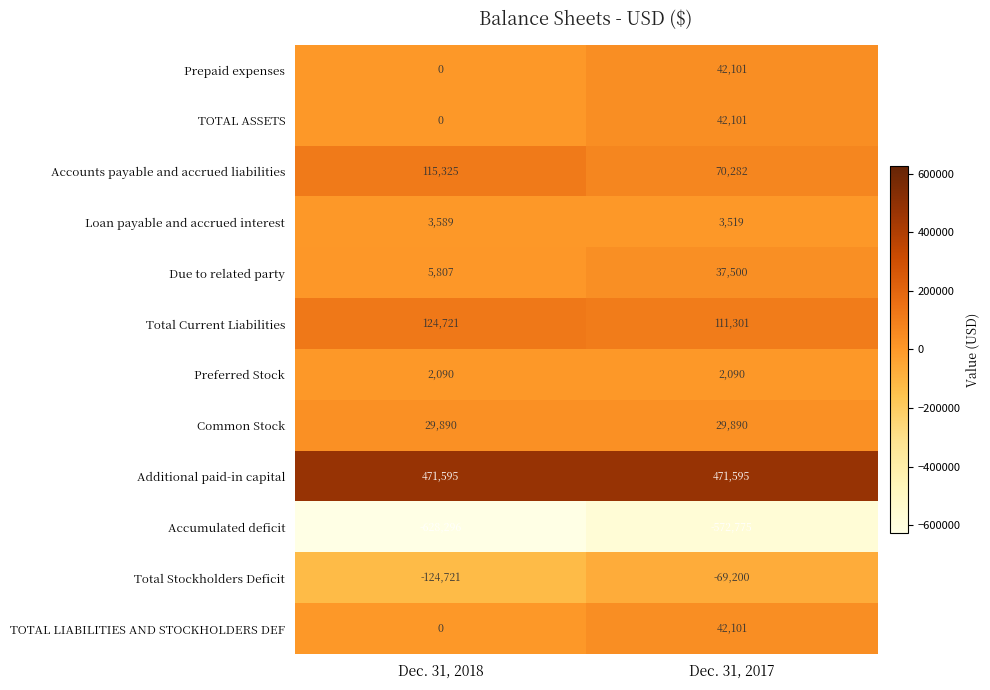

What is the approximate value of Additional paid-in capital at Dec. 31, 2017?

471595